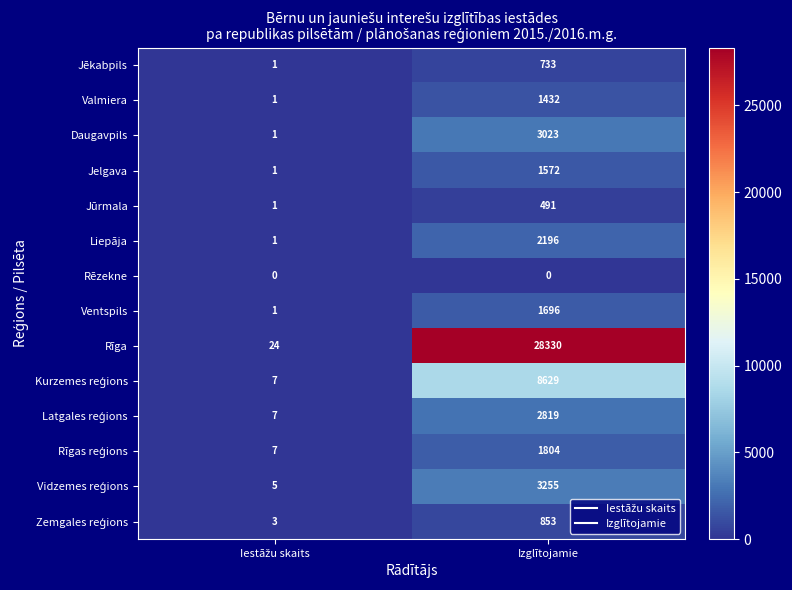

What is the sum of all Valmiera values?

1433